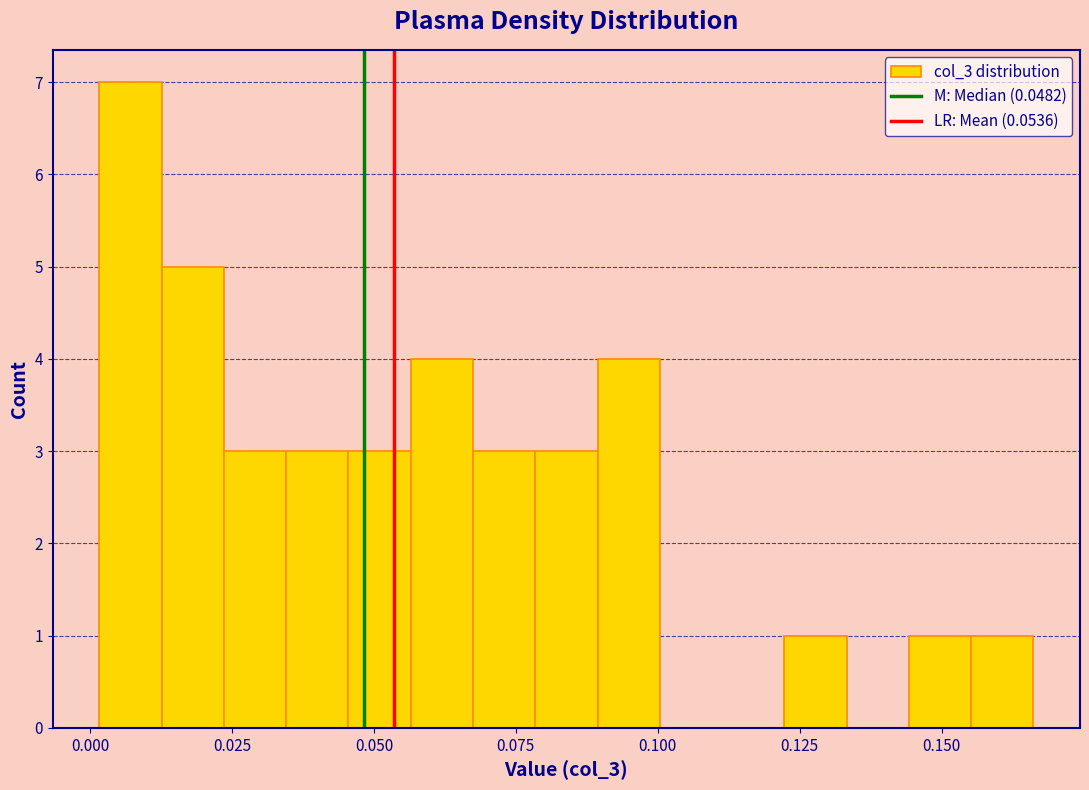

Read against the x-axis, roughly where is the centre of the tallest bar?

0.005